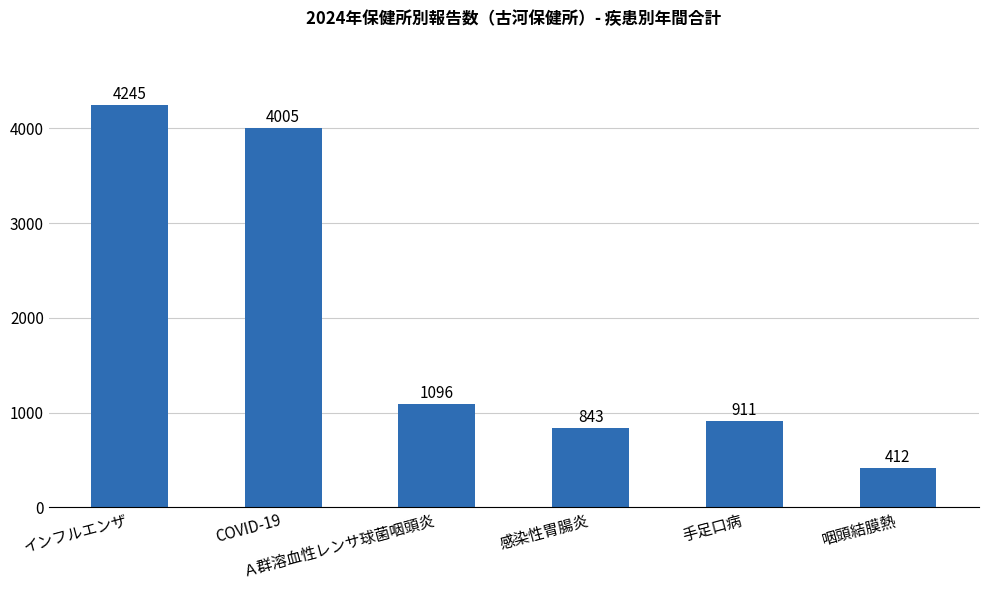

Rank the categories by value from highest to lowest.

インフルエンザ, COVID-19, Ａ群溶血性レンサ球菌咽頭炎, 手足口病, 感染性胃腸炎, 咽頭結膜熱